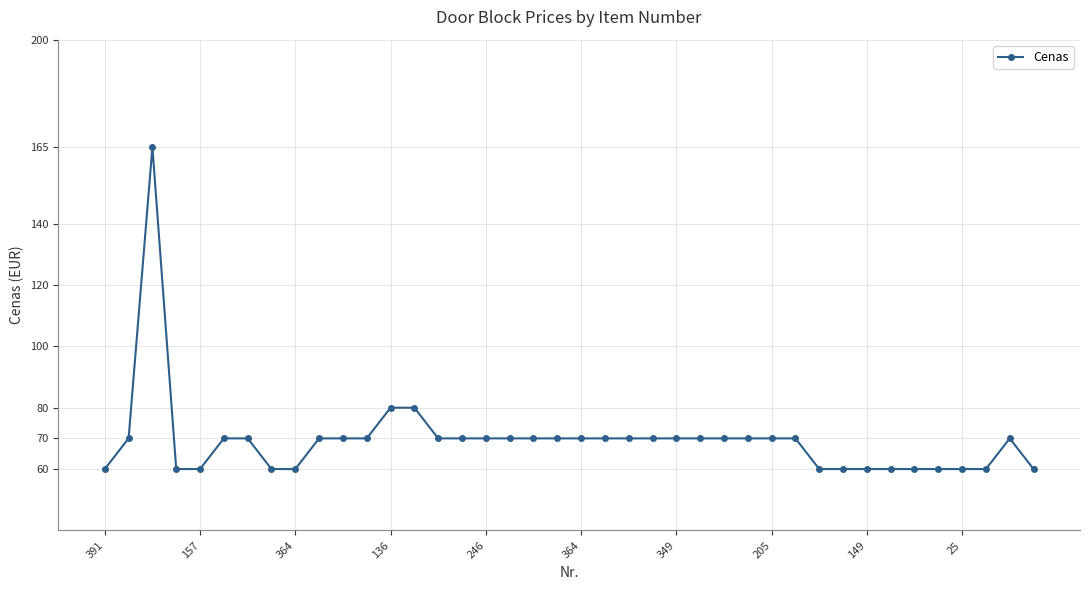

True or false: the data has more than 1 interior local peaks.

True